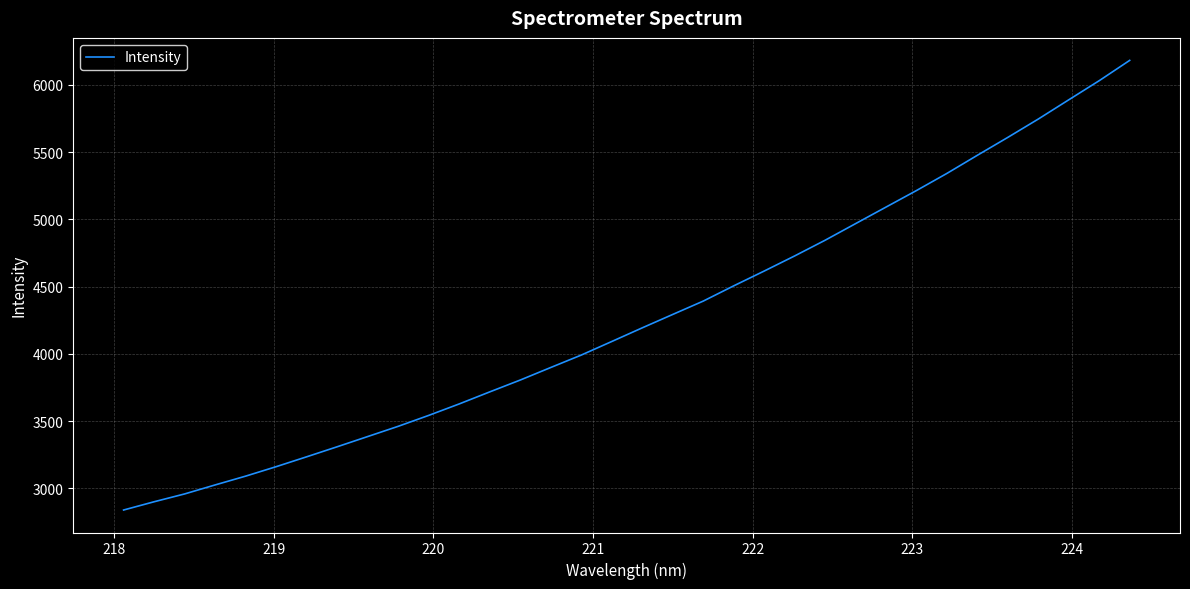

What is the greatest value displayed?

6181.4